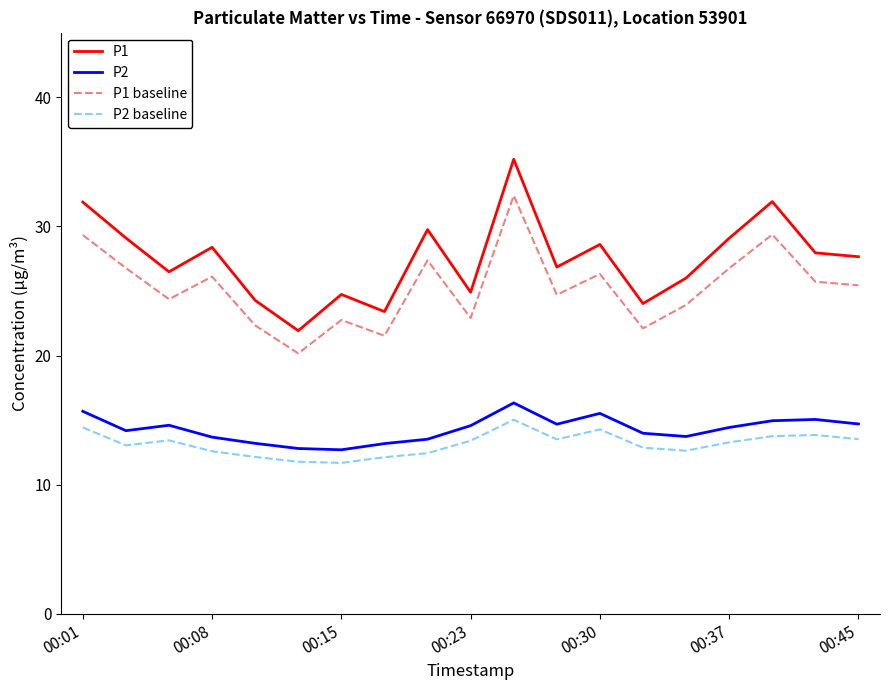

Which series has the largest range (max minus min)?

P1